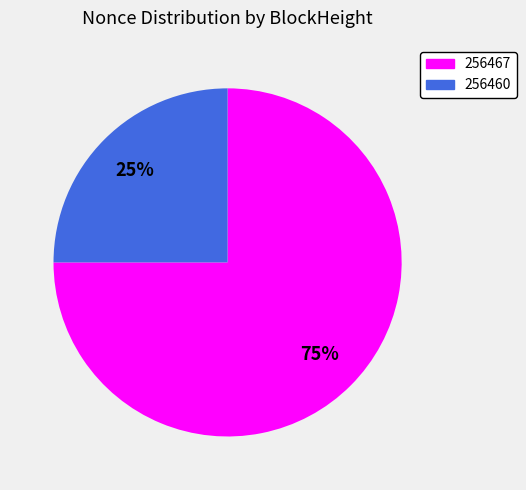

Does any single category account for the majority?

Yes